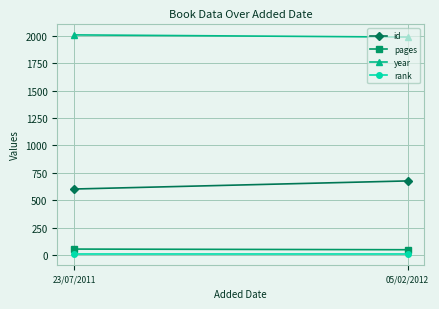

What is the value of the rank point at the 1st from the left?

10